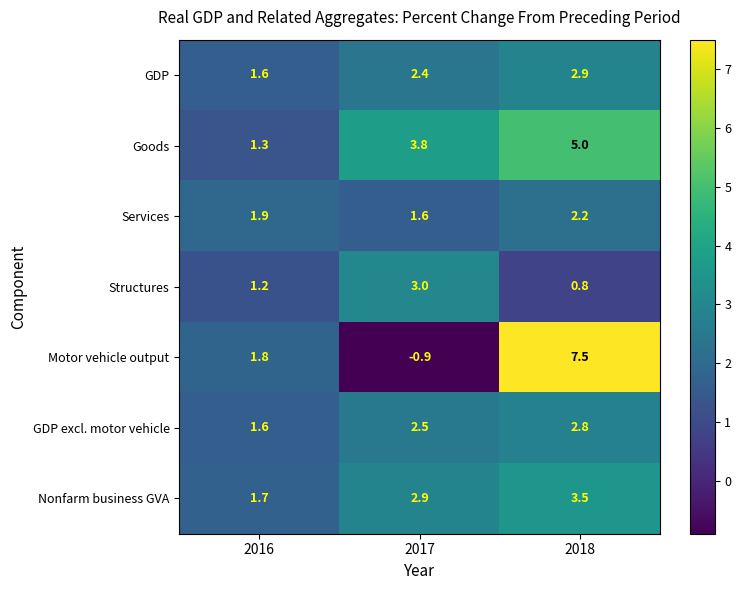

What is the difference between the maximum and minimum values in the Goods series?

3.7